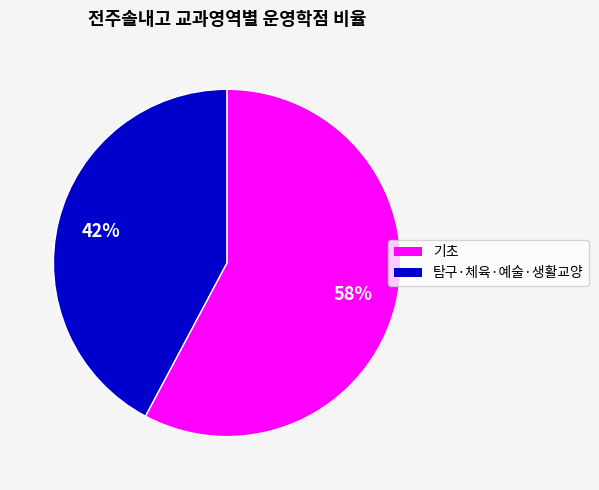

Count the number of slices in the pie.

2